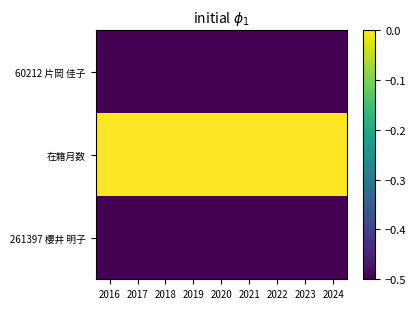

What is the minimum value shown in the chart?

-0.5